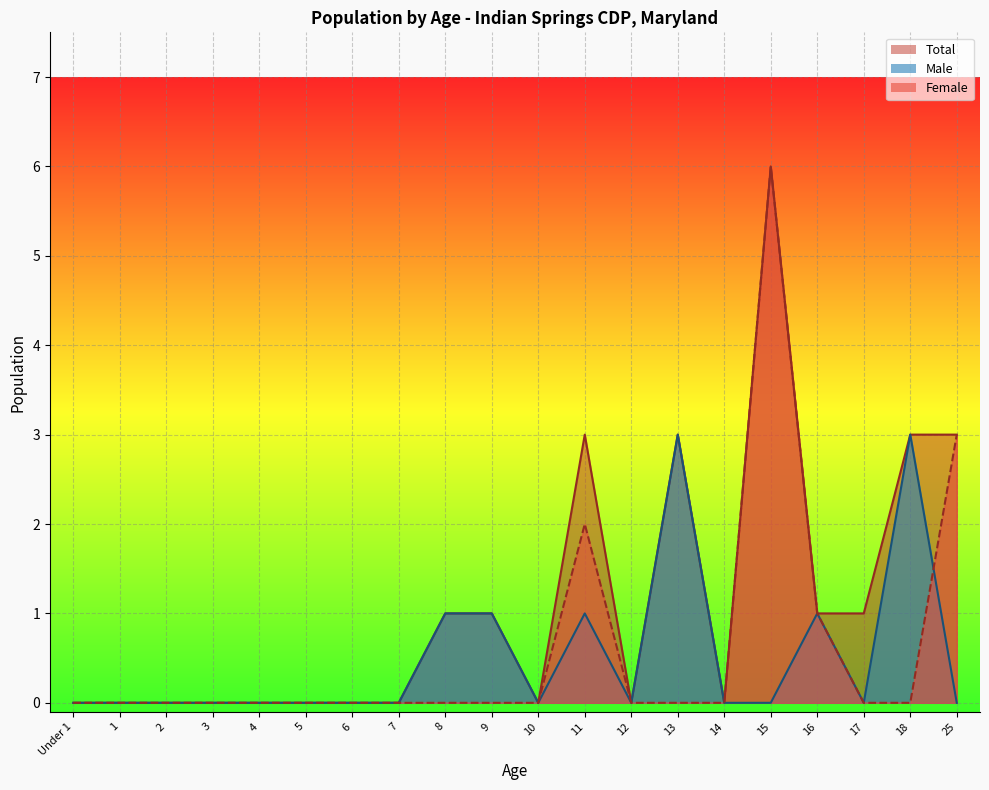

Reading left to right, transcribe all the data shown in this chart.

Male: Under 1=0	1=0	2=0	3=0	4=0	5=0	6=0	7=0	8=1	9=1	10=0	11=1	12=0	13=3	14=0	15=0	16=1	17=0	18=3	25=0
Female: Under 1=0	1=0	2=0	3=0	4=0	5=0	6=0	7=0	8=0	9=0	10=0	11=2	12=0	13=0	14=0	15=6	16=1	17=0	18=0	25=3
Total: Under 1=0	1=0	2=0	3=0	4=0	5=0	6=0	7=0	8=1	9=1	10=0	11=3	12=0	13=3	14=0	15=6	16=1	17=1	18=3	25=3